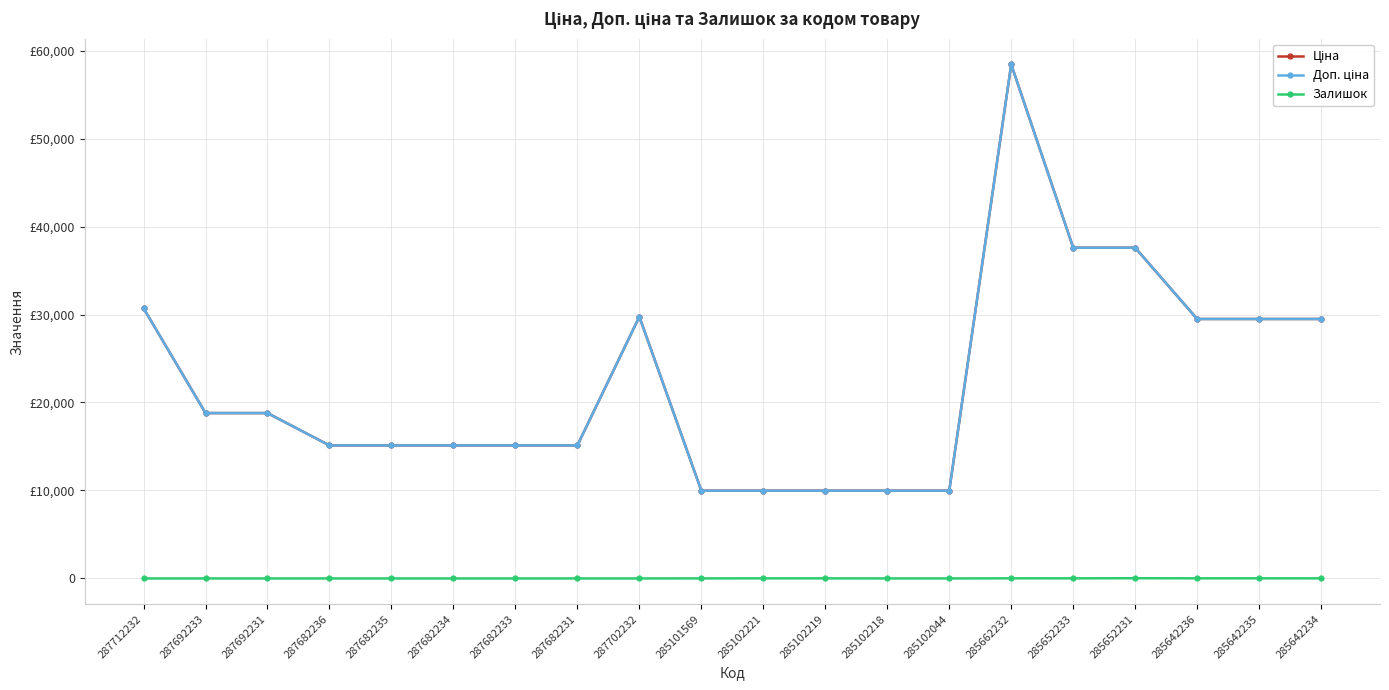

What is the total value across all series at 285642234?

58993.0